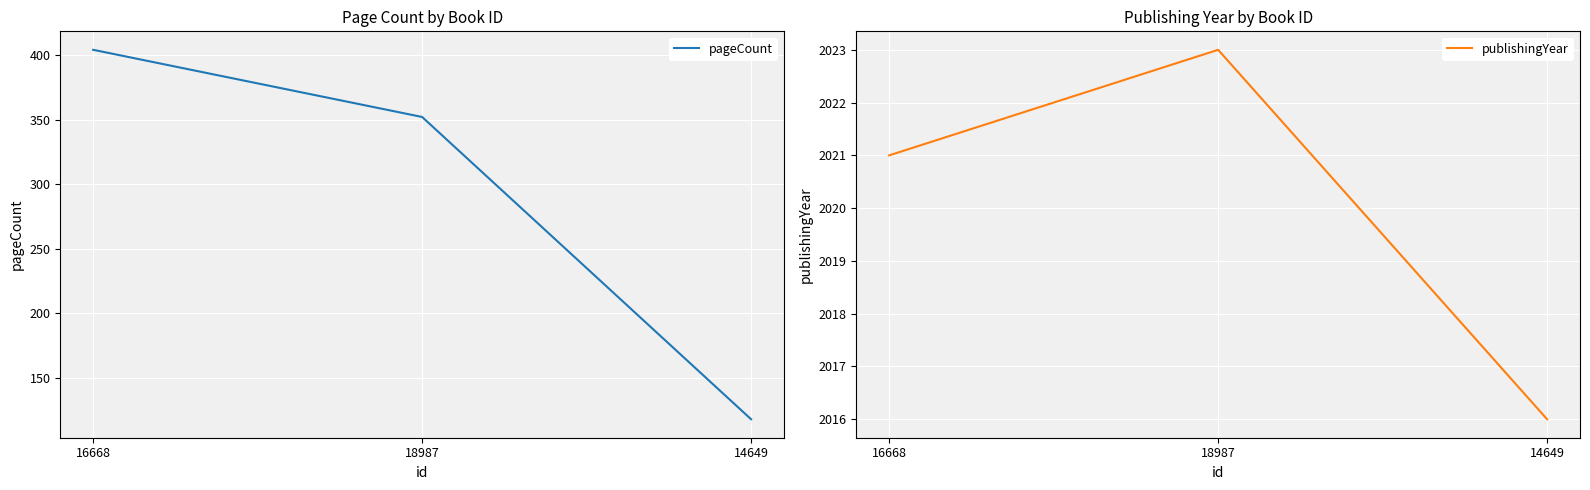

Reading left to right, extract all data points from this chart.

pageCount: 404	352	118
publishingYear: 2021	2023	2016